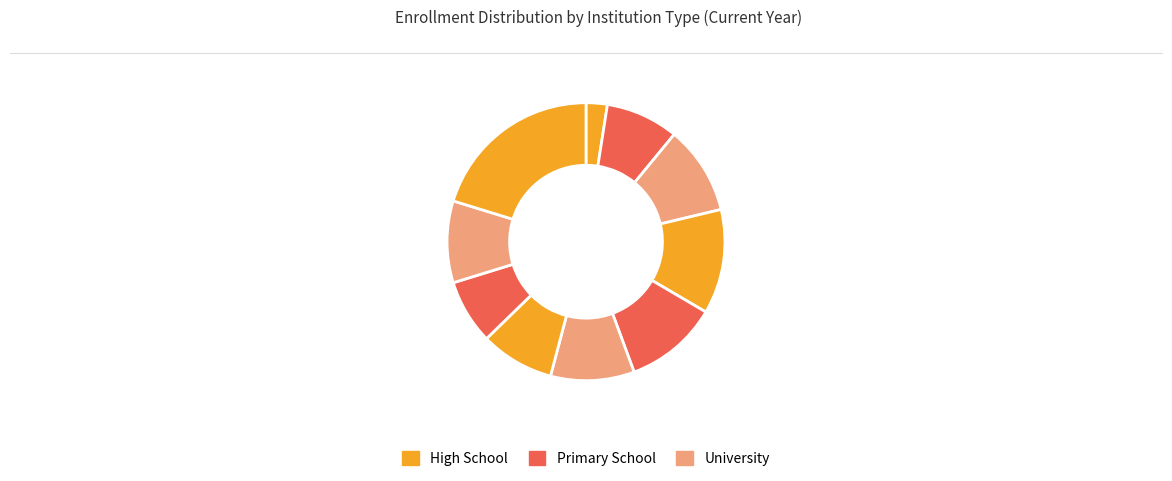

How many slices are in this pie chart?

10